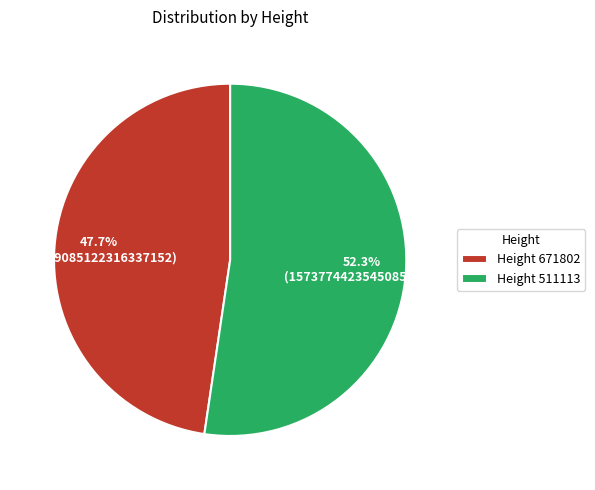

How many slices are in this pie chart?

2